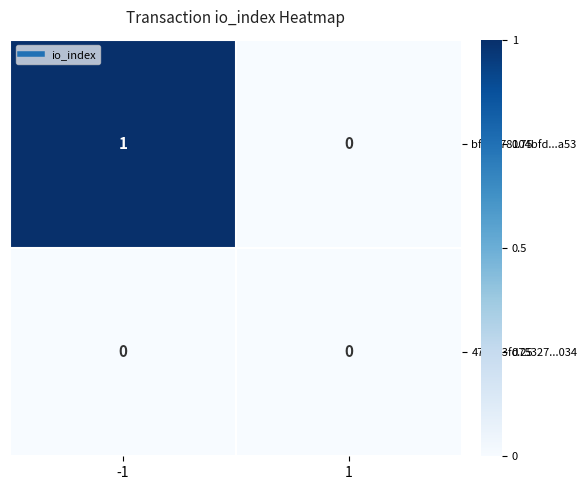

Rank the series at -1 from highest to lowest value.

bf7a078104bfd...a53, 473373fd75327...034